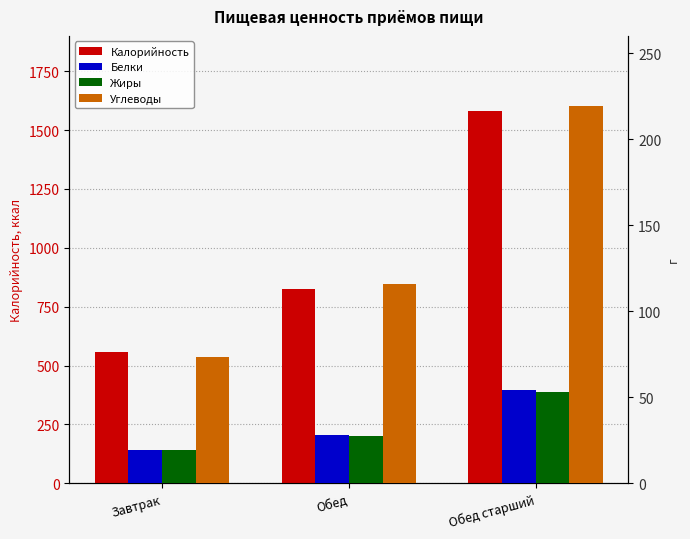

Reading left to right, list all the values displayed in this chart.

Калорийность: Завтрак=559.0	Обед=827.0	Обед старший=1581.0
Белки: Завтрак=19.1	Обед=28.1	Обед старший=54.1
Жиры: Завтрак=19.3	Обед=27.4	Обед старший=52.8
Углеводы: Завтрак=73.4	Обед=115.7	Обед старший=219.0